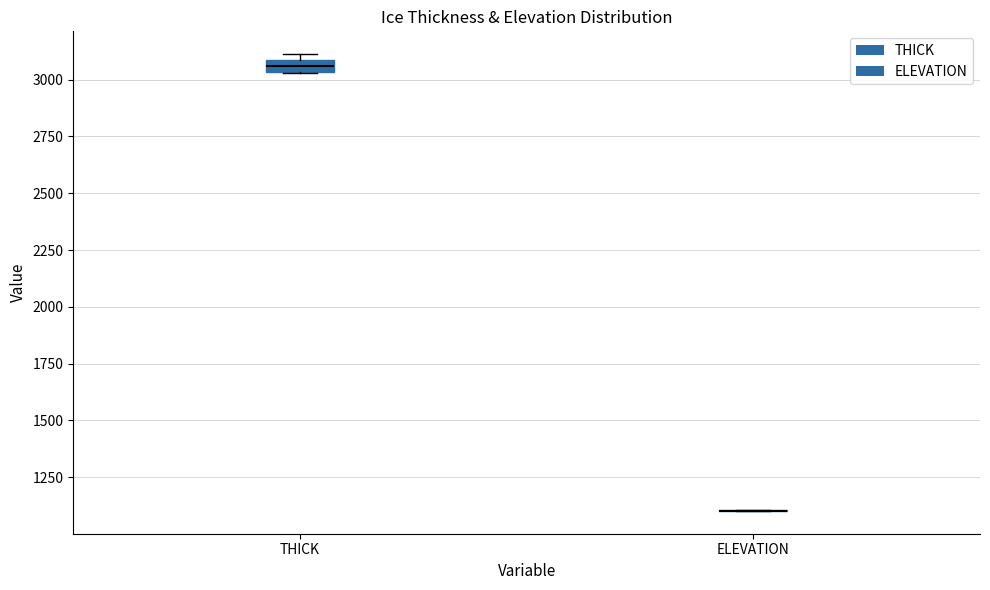

Comparing the boxes themselves (not the whiskers), which one is the tallest?

THICK